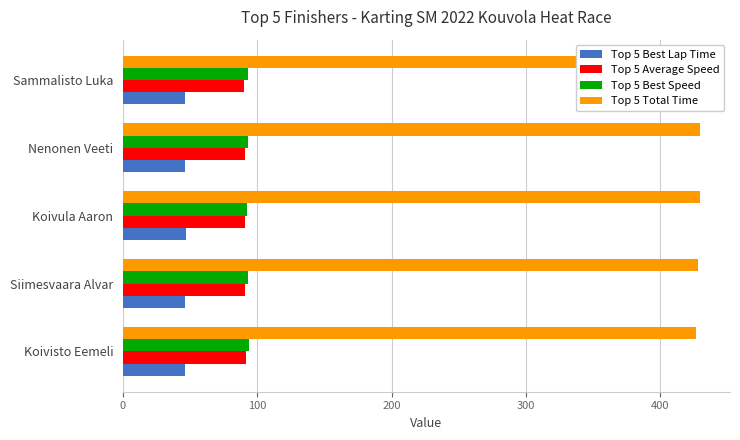

What are all the series names shown in the legend?

Top 5 Best Lap Time, Top 5 Average Speed, Top 5 Best Speed, Top 5 Total Time